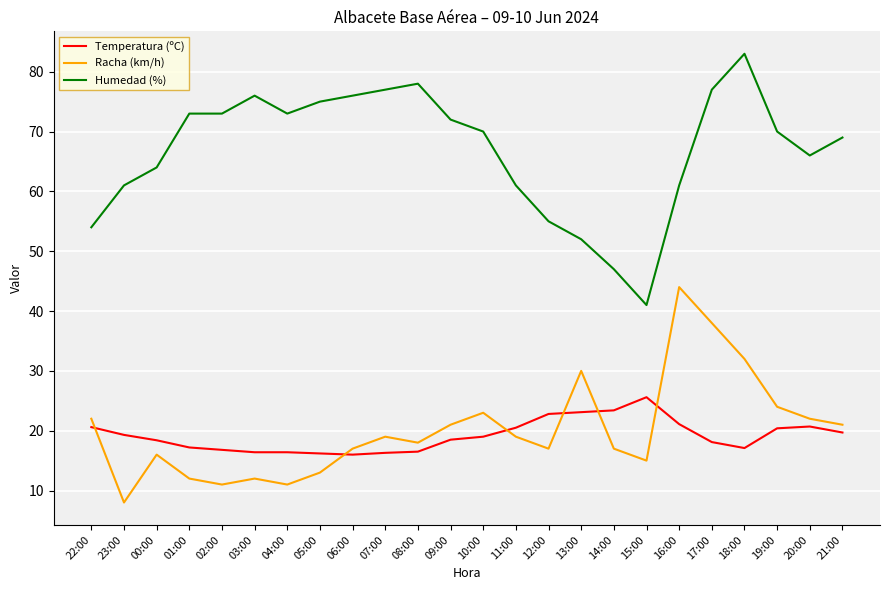

What is the total value across all series at 10:00?

112.0